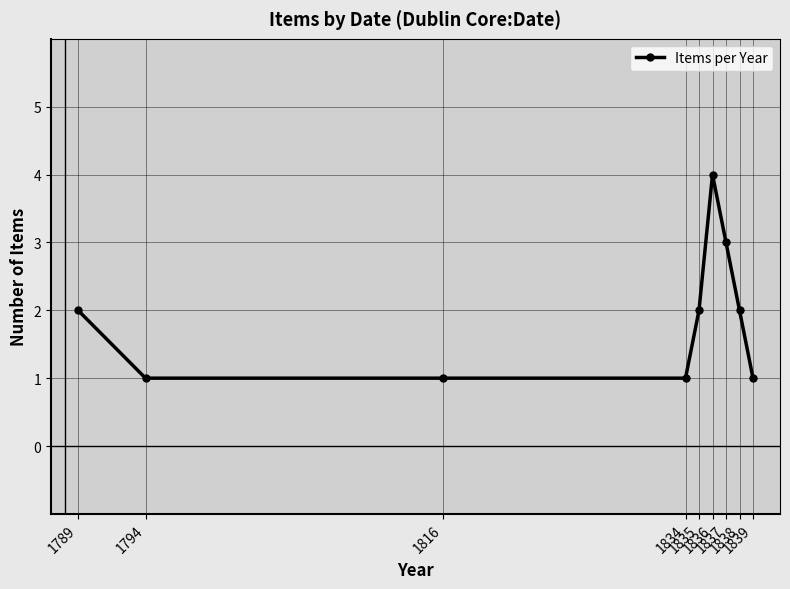

Is this an area chart (filled region under the line)?

No